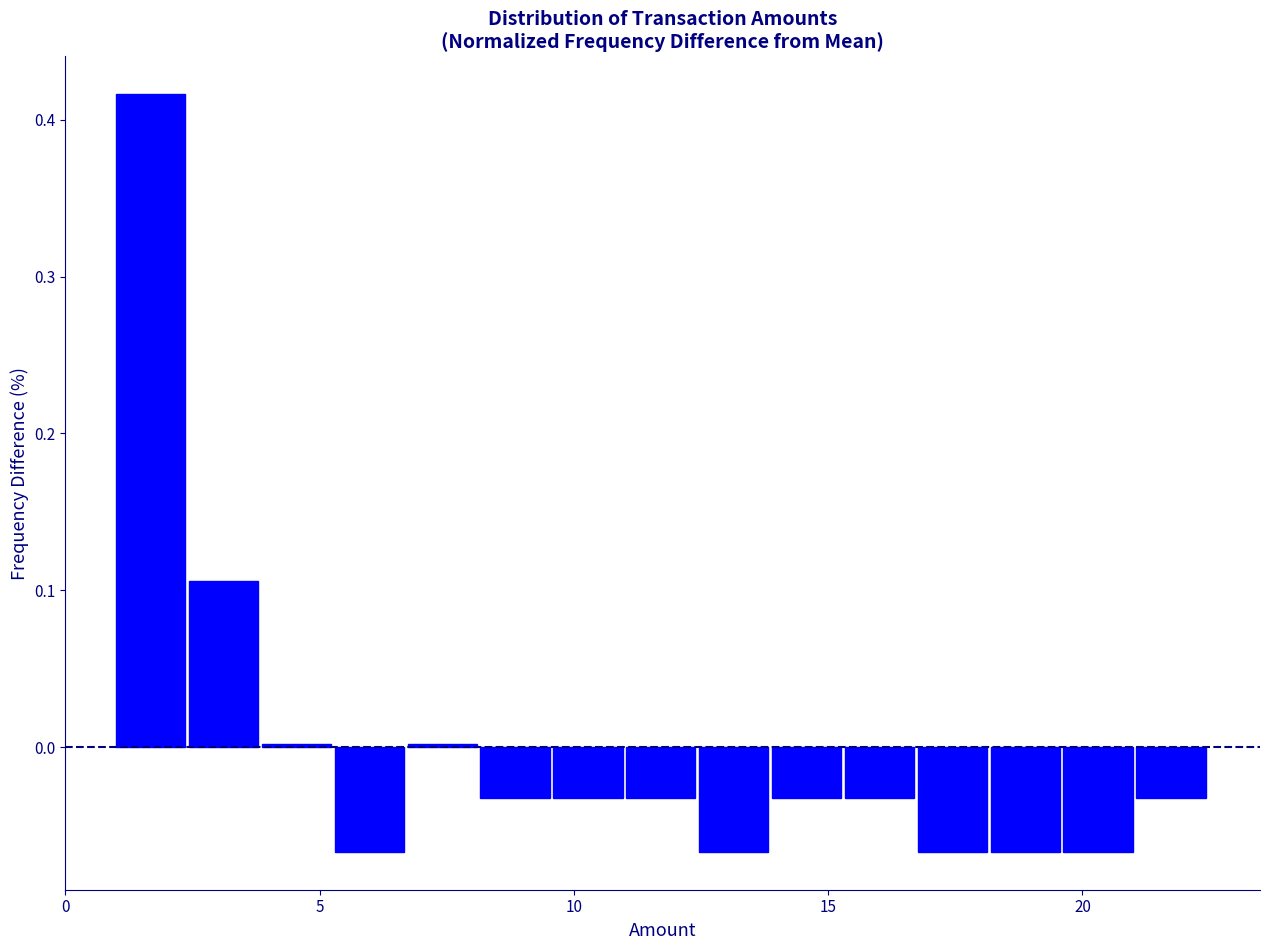

Read against the x-axis, roughly where is the centre of the tallest bar?

1.5